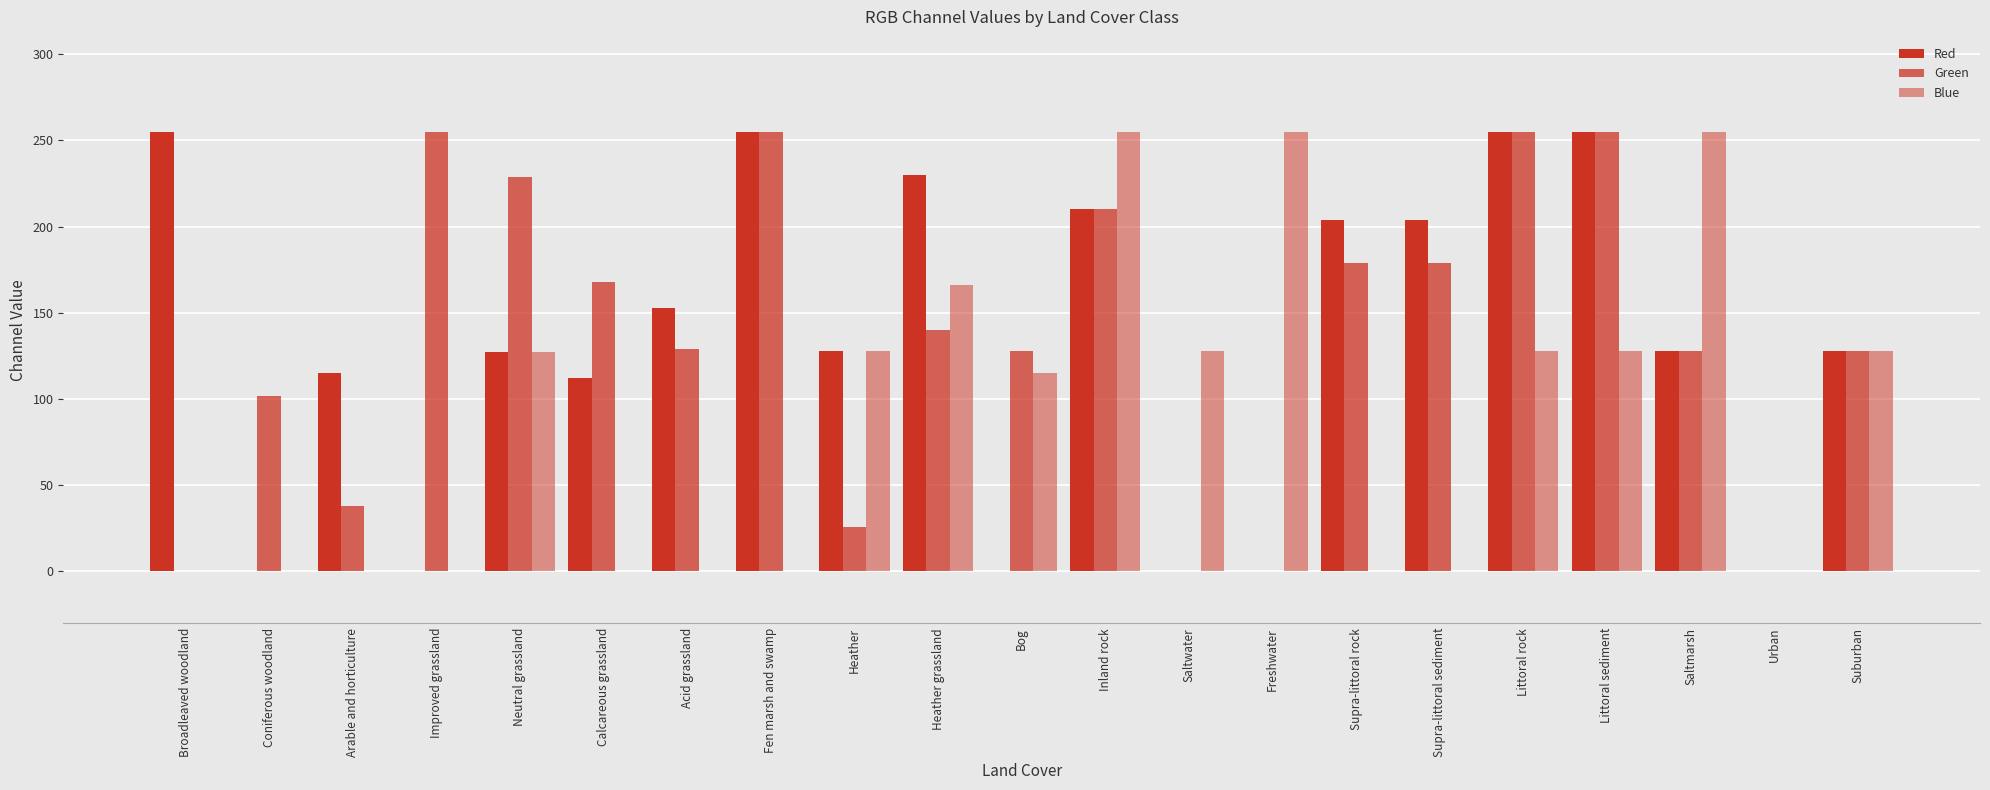

Are the bars grouped side by side (vs. stacked)?

Yes